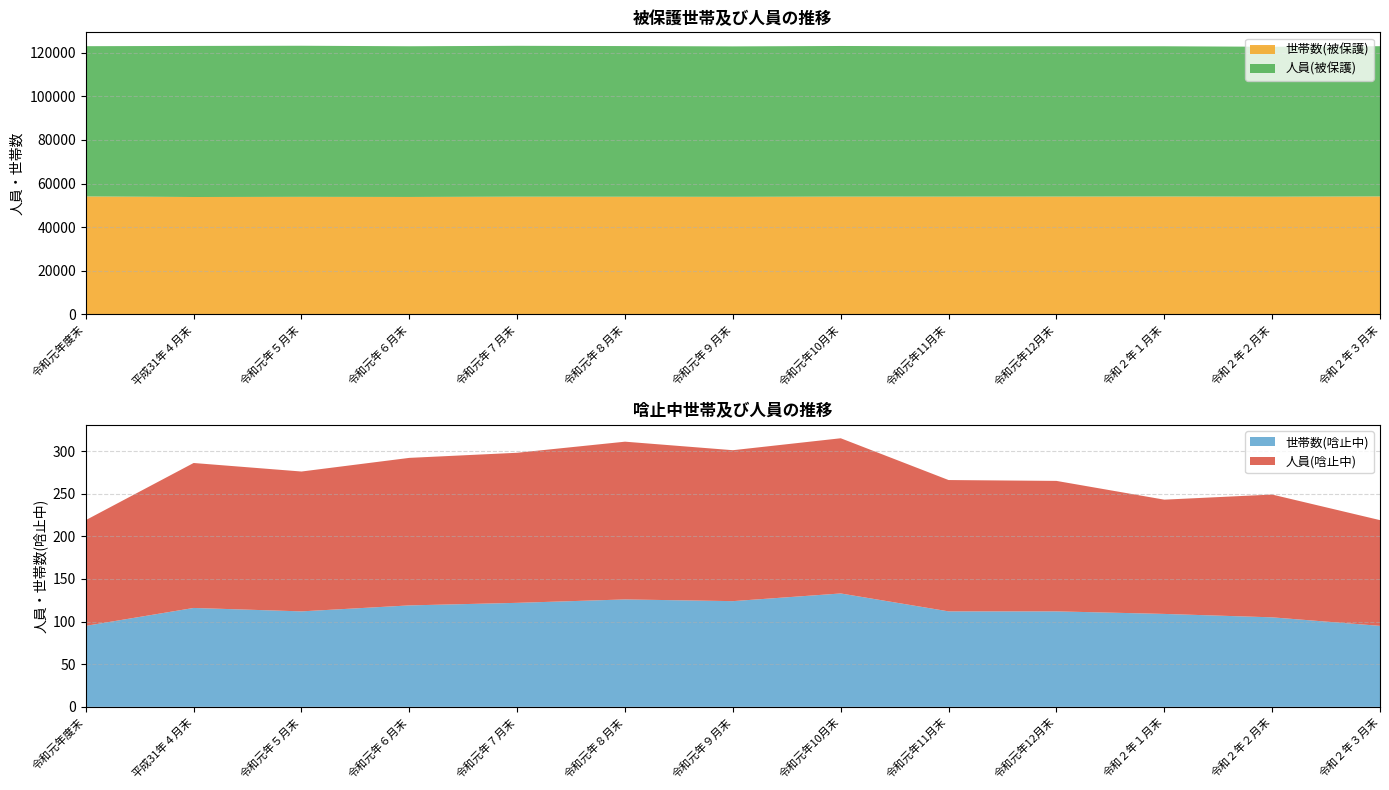

Reading left to right, transcribe all the data shown in this chart.

世帯数(被保護): 令和元年度末=54111	平成31年４月末=53844	令和元年５月末=53917	令和元年６月末=53865	令和元年７月末=53995	令和元年８月末=53970	令和元年９月末=53922	令和元年10月末=54024	令和元年11月末=54012	令和元年12月末=54045	令和２年１月末=54076	令和２年２月末=53995	令和２年３月末=54111
人員(被保護): 令和元年度末=68921	平成31年４月末=69305	令和元年５月末=69310	令和元年６月末=69140	令和元年７月末=69204	令和元年８月末=69116	令和元年９月末=69021	令和元年10月末=69102	令和元年11月末=68990	令和元年12月末=68966	令和２年１月末=68920	令和２年２月末=68774	令和２年３月末=68921
世帯数(唅止中): 令和元年度末=95	平成31年４月末=116	令和元年５月末=112	令和元年６月末=119	令和元年７月末=122	令和元年８月末=126	令和元年９月末=124	令和元年10月末=133	令和元年11月末=112	令和元年12月末=112	令和２年１月末=109	令和２年２月末=105	令和２年３月末=95
人員(唅止中): 令和元年度末=124	平成31年４月末=170	令和元年５月末=164	令和元年６月末=173	令和元年７月末=176	令和元年８月末=185	令和元年９月末=177	令和元年10月末=182	令和元年11月末=154	令和元年12月末=153	令和２年１月末=134	令和２年２月末=144	令和２年３月末=124